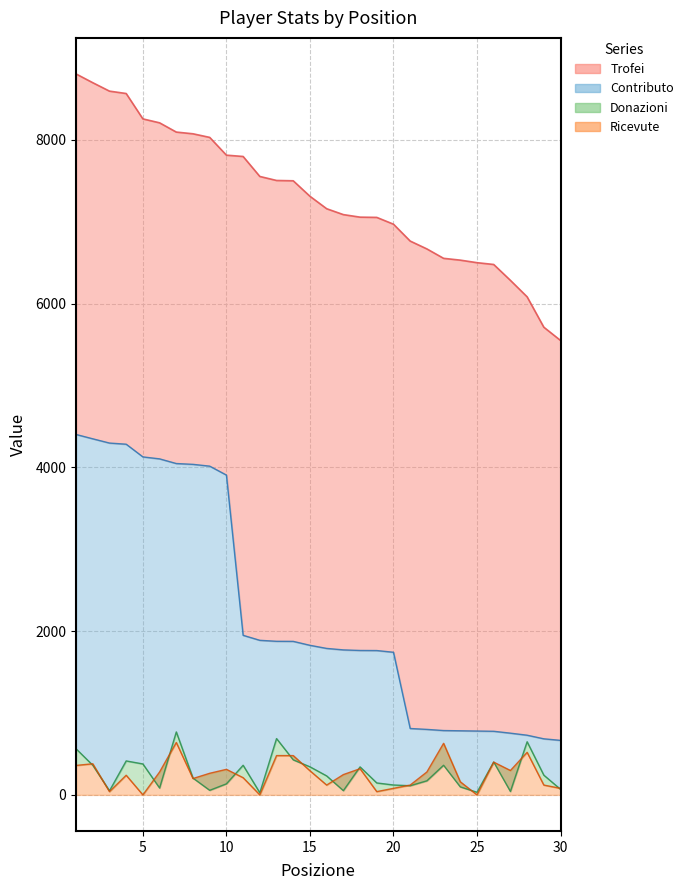

What is the sum of all Ricevute values?

7597